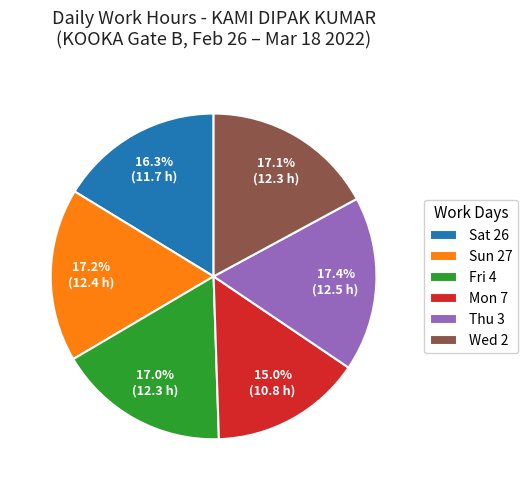

What is the smallest slice in the pie chart?

Mon 7